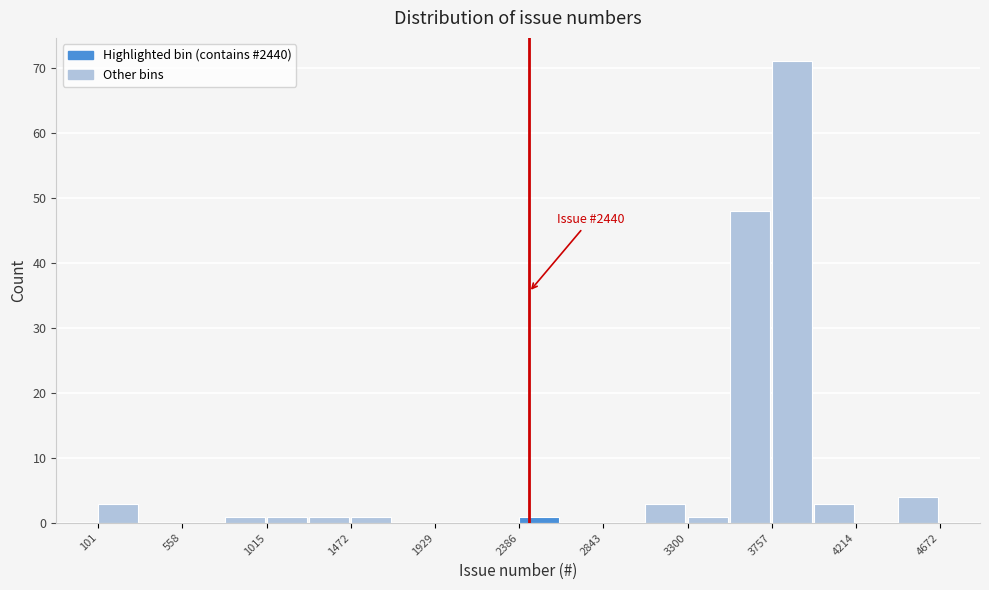

Over which range of the x-axis is the bar tallest?

3750 to 4000